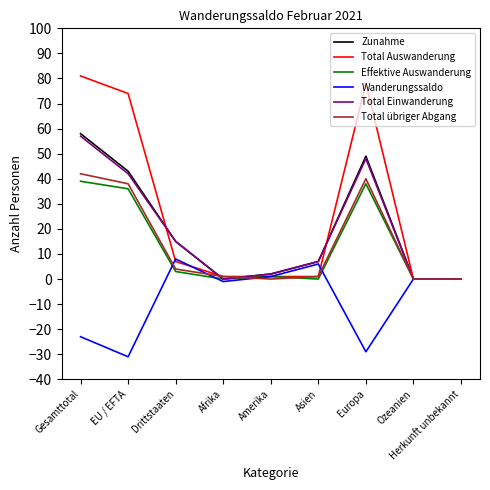

In Effektive Auswanderung, how many points are higher than both neighbors (excluding endpoints)?

2